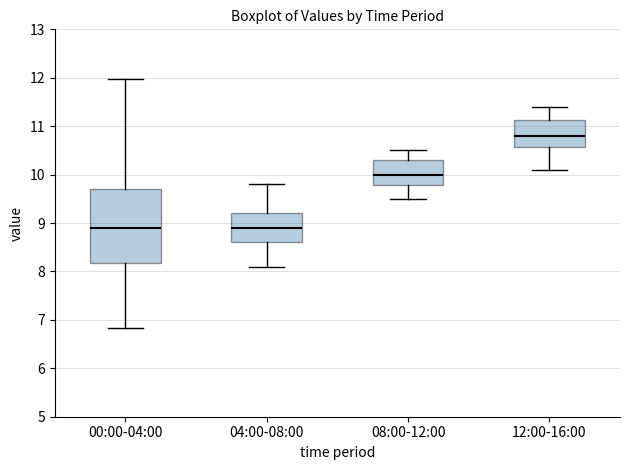

Comparing the boxes themselves (not the whiskers), which one is the tallest?

00:00-04:00